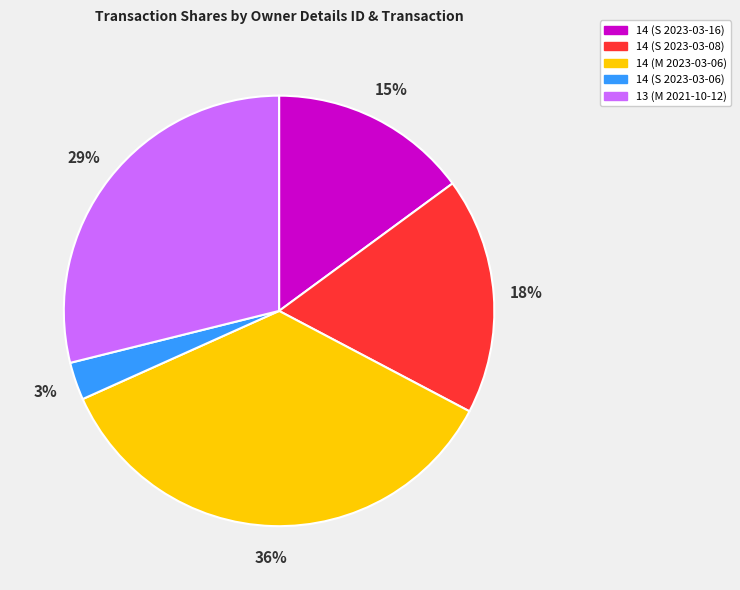

Approximately how many times larger is the value at 14 (S 2023-03-06) compared to 13 (M 2021-10-12)?

0.1